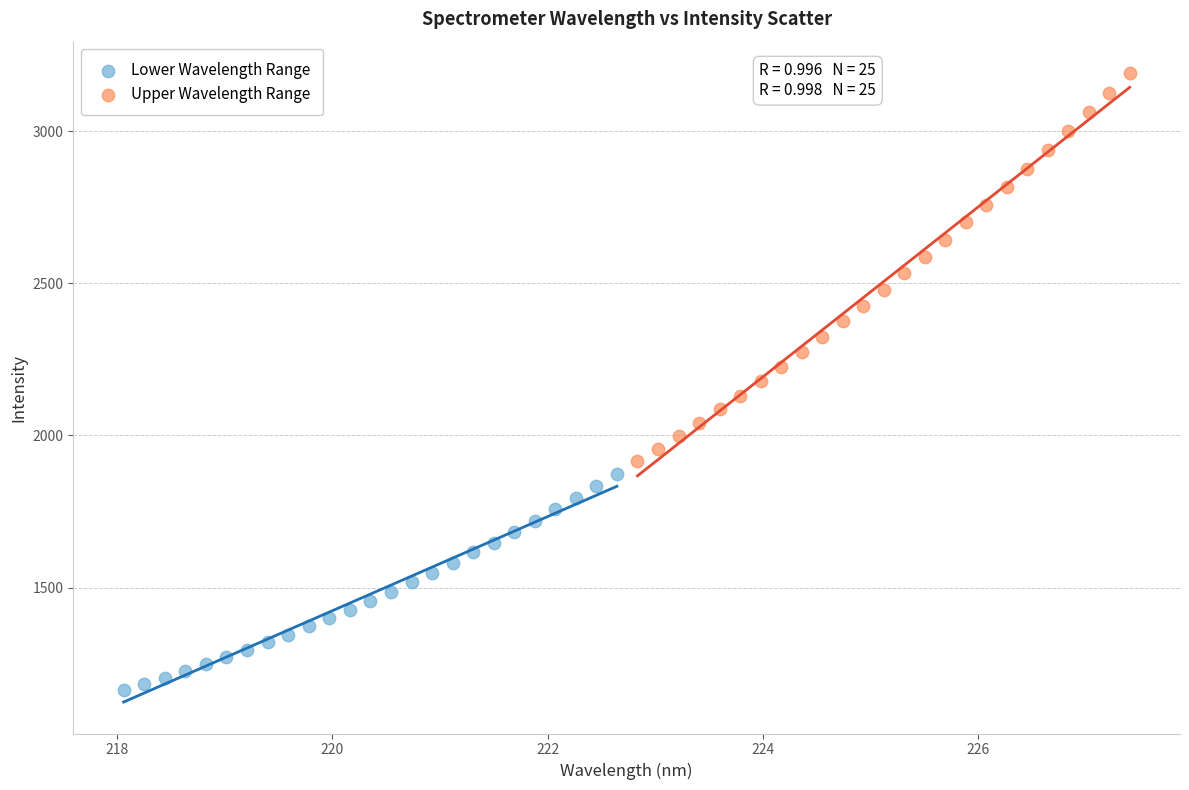

Which series has the widest spread of Y values?

Upper Wavelength Range